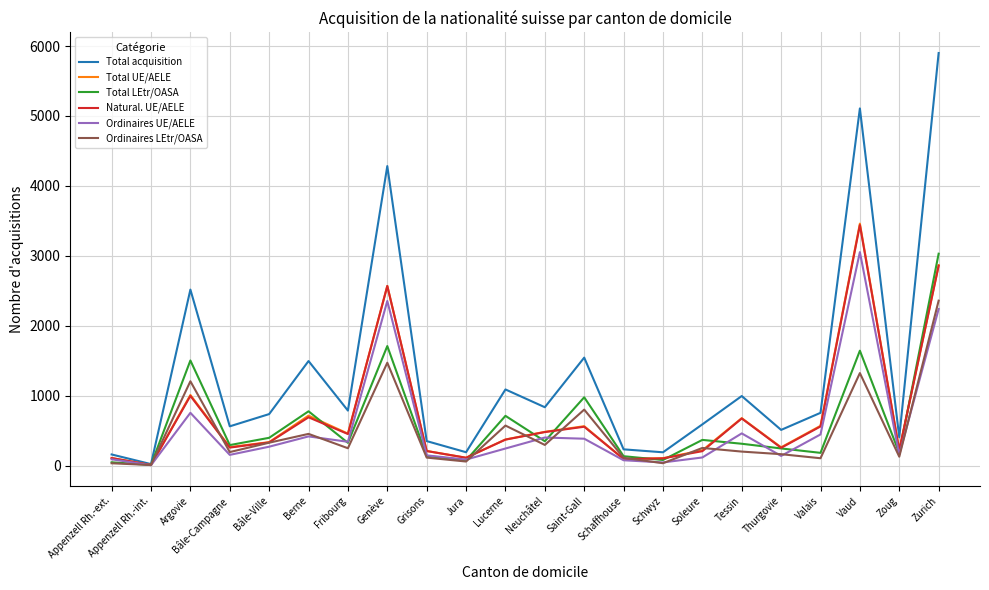

At which label does Total LEtr/OASA first exceed 329?

Argovie